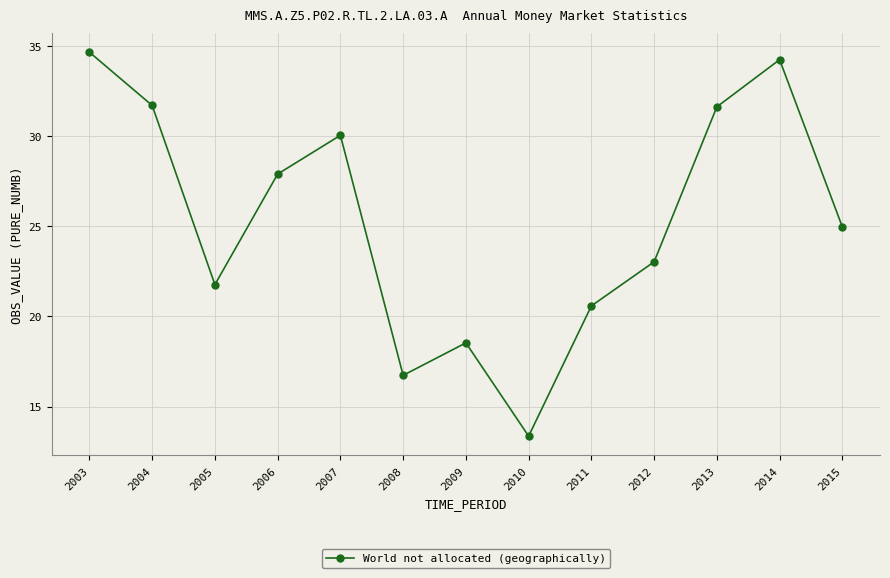

What is the value of the 4th point from the left?

27.9